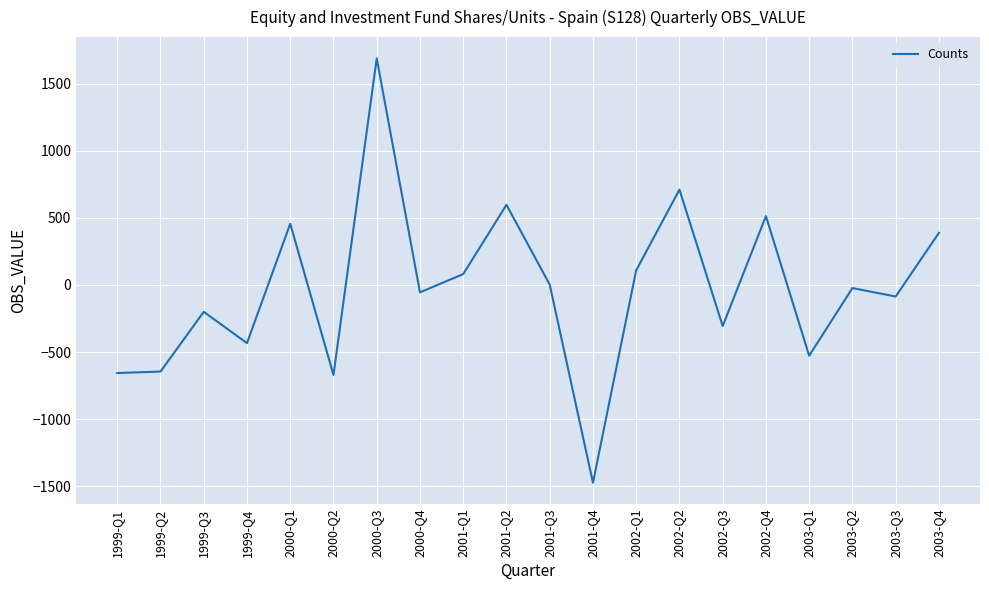

Is it true that the value at 2000-Q2 is -670?

True